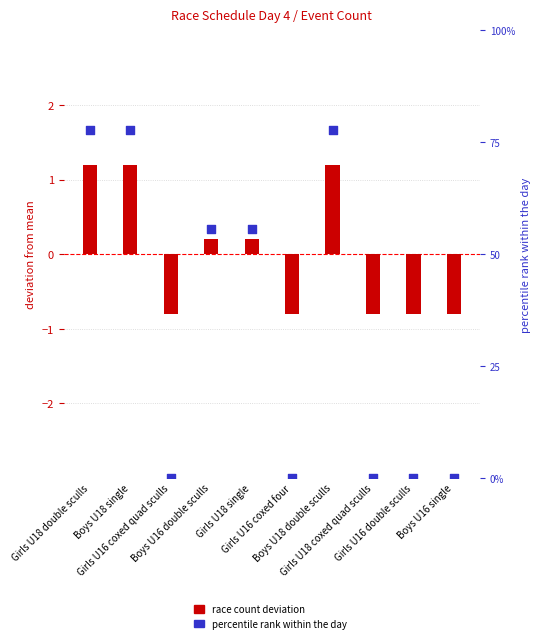

Which series reaches the minimum Y coordinate?

race count deviation